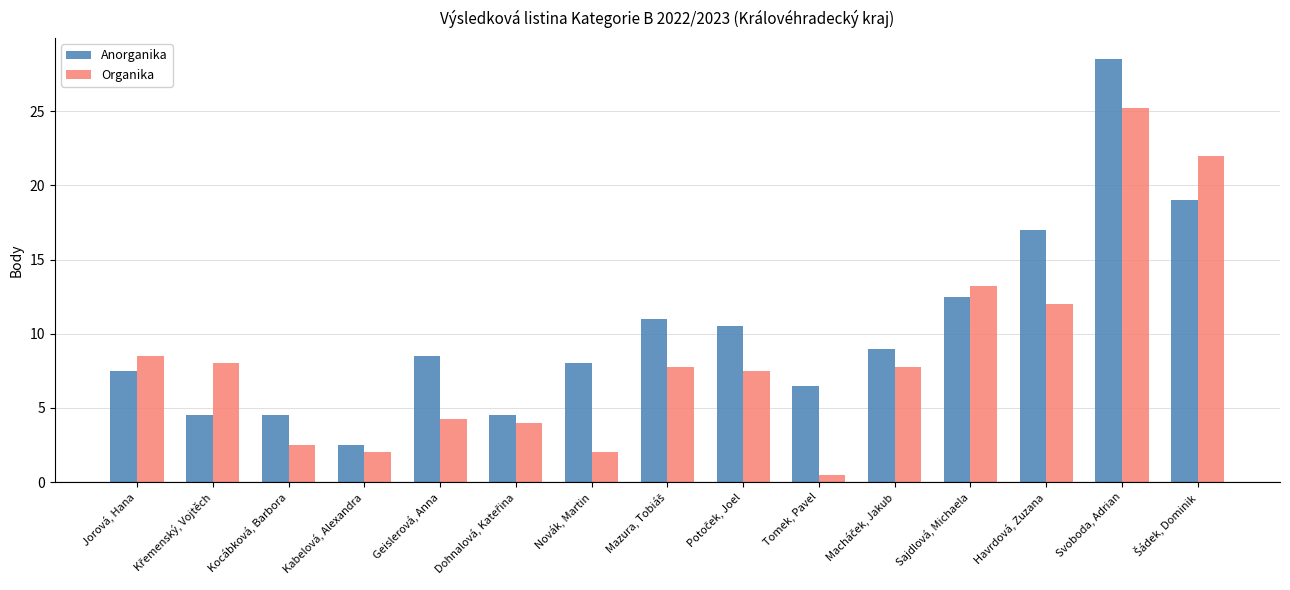

Which series has the largest range (max minus min)?

Anorganika